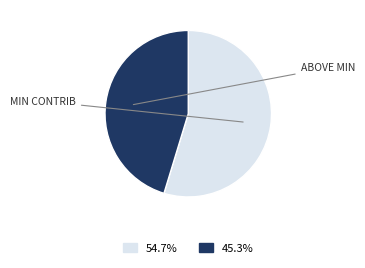

How many slices are in this pie chart?

2